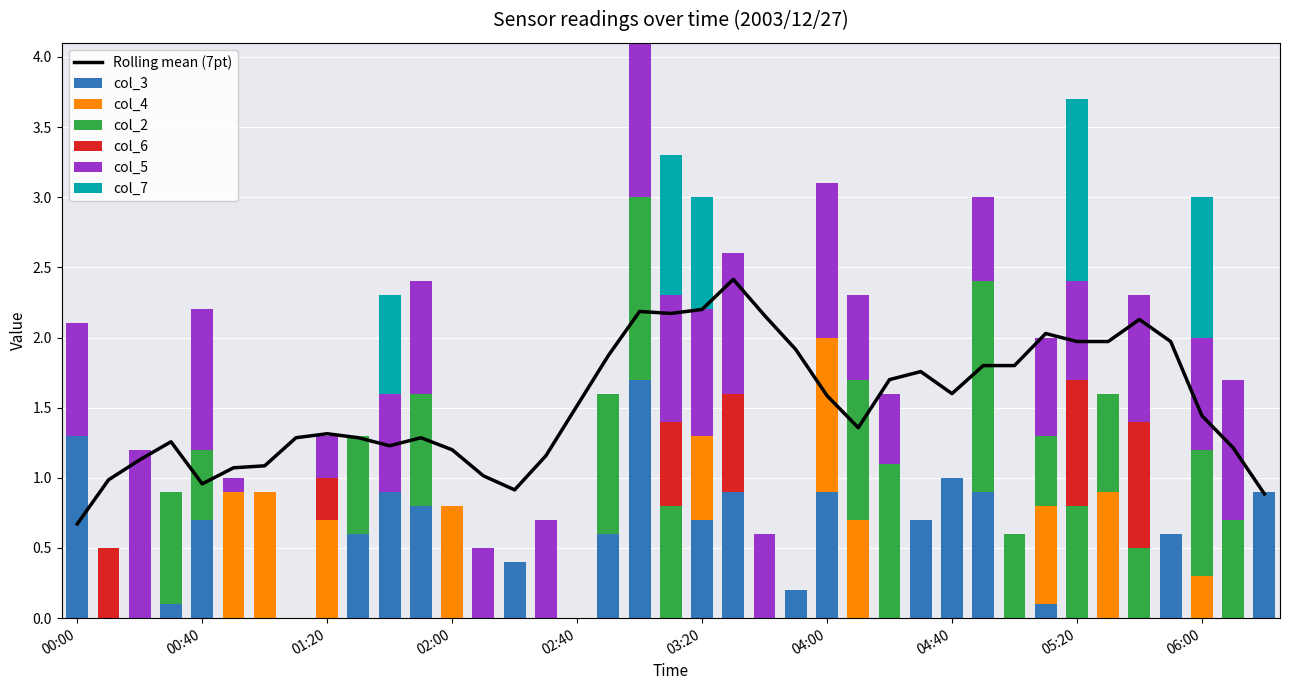

List the series in order of their peak value, lowest first.

col_6, col_4, col_5, col_7, col_2, col_3